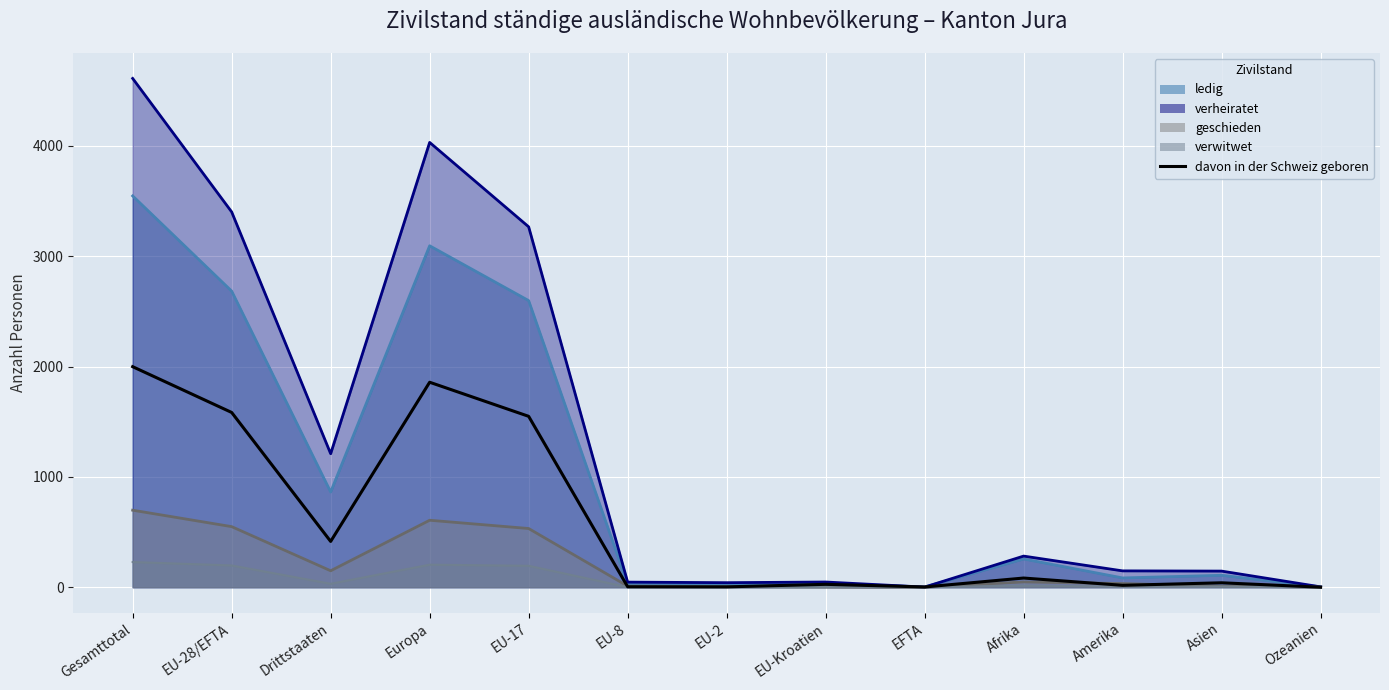

How many interior local peaks (higher than both neighbors) does the data have?

4